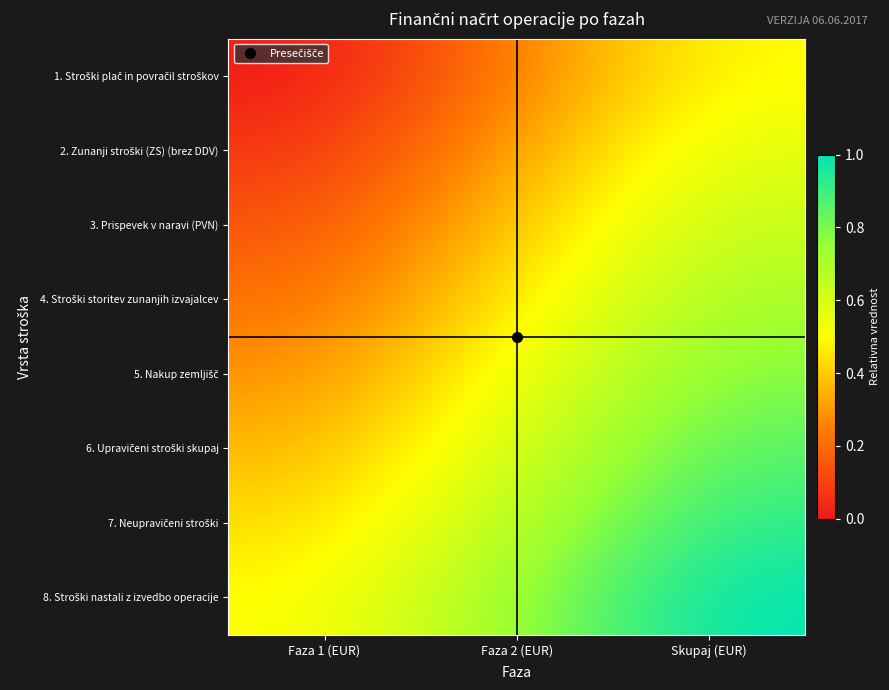

How many distinct data groups are displayed?

8